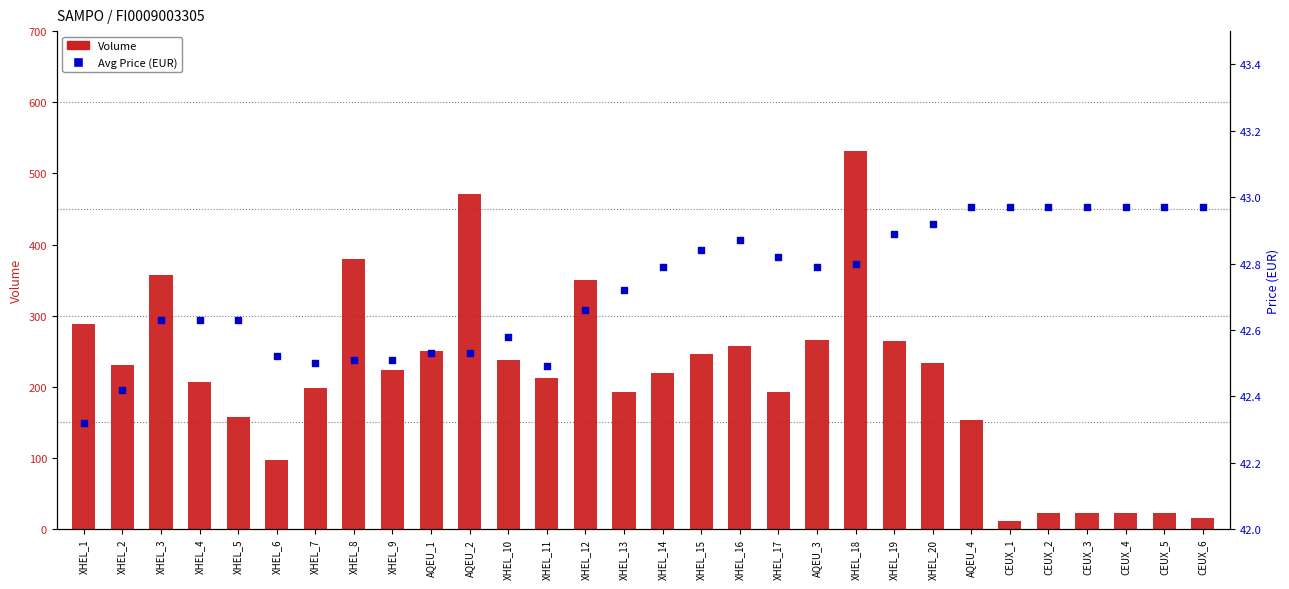

At which category is the sum across all series the highest?

XHEL_18